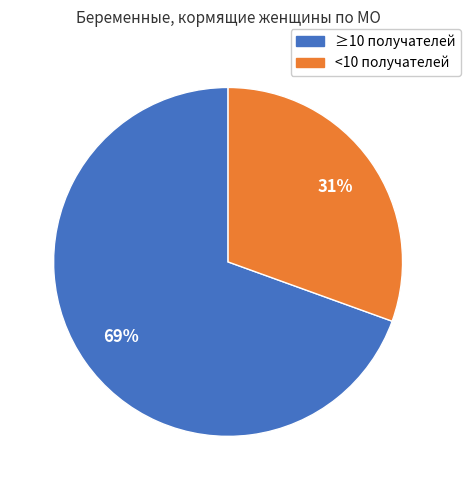

To the nearest percent, what is the average slice percentage?

50%